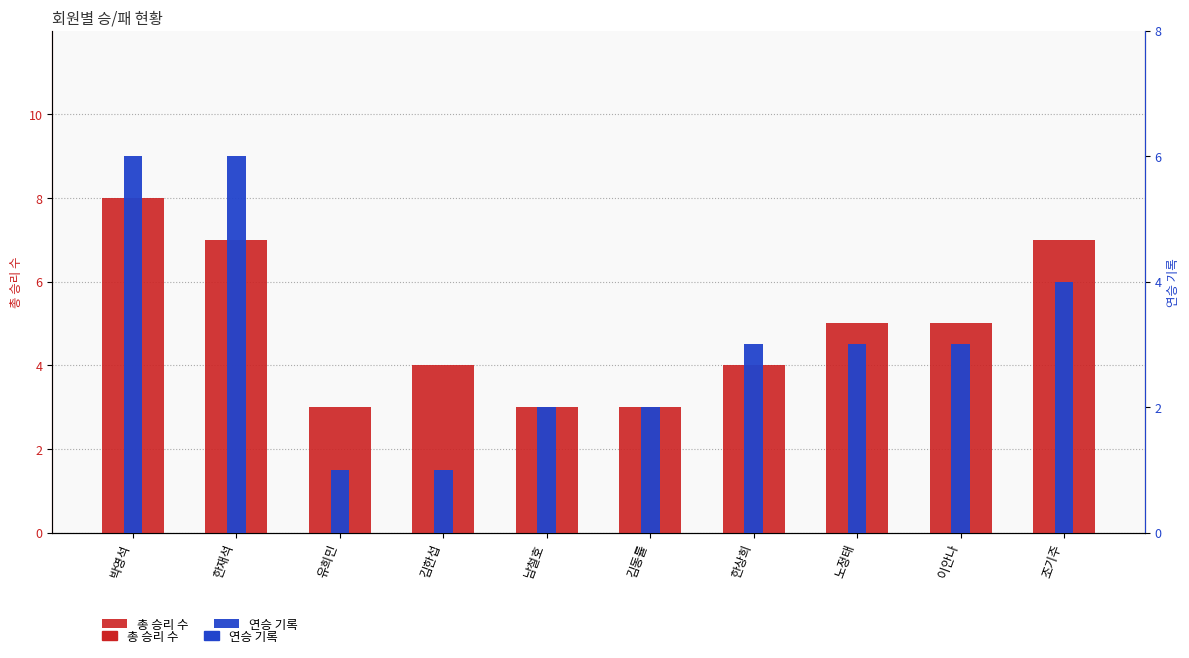

What are all the series names shown in the legend?

총 승리 수, 연승 기록